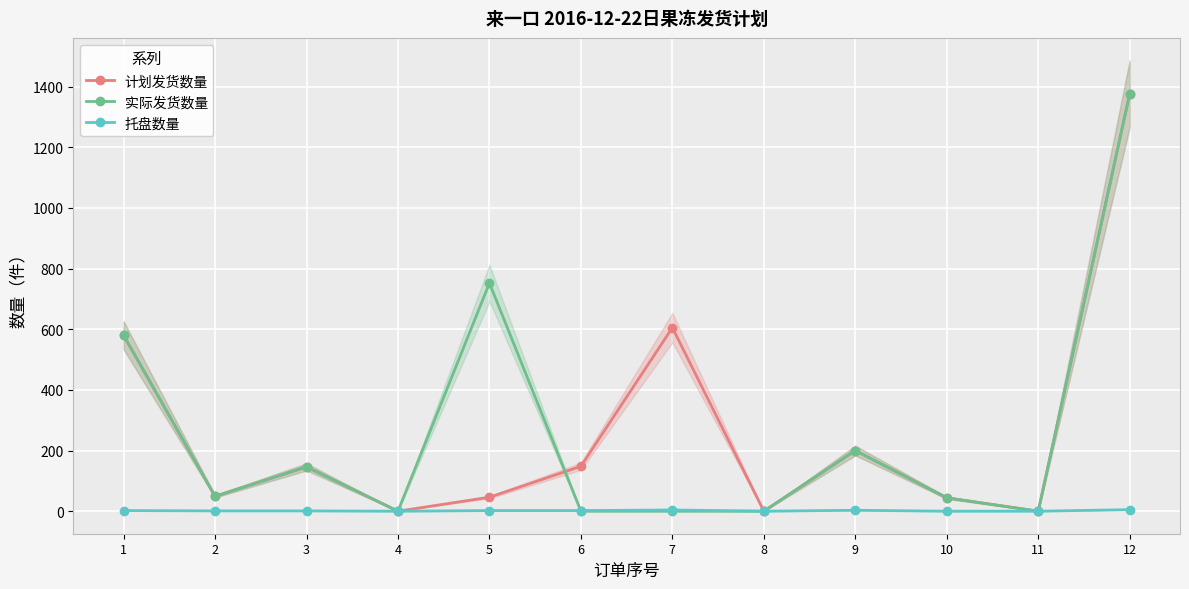

At which category does 计划发货数量 reach its first local peak?

3